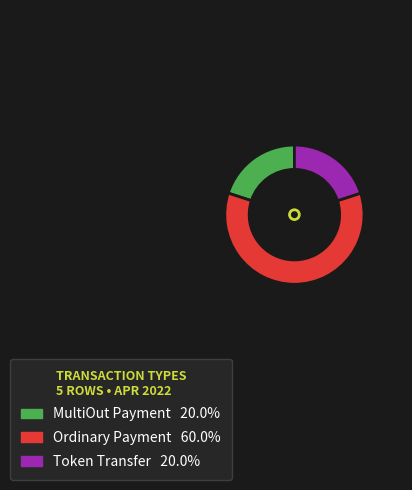

How many slices are in this pie chart?

3